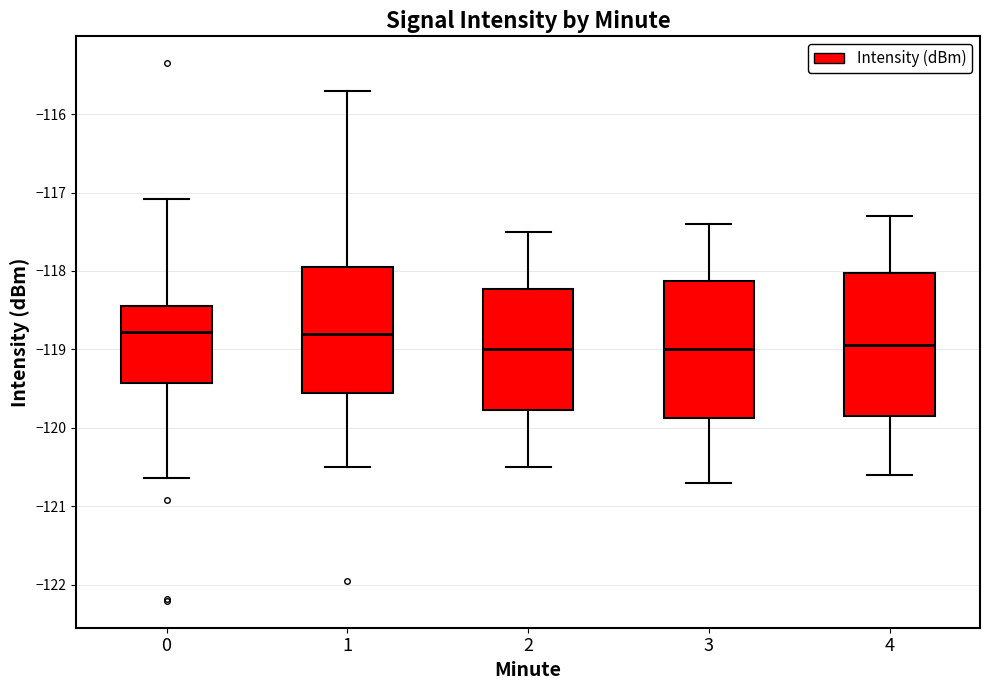

Reading left to right, transcribe this box plot: for each box, give where its median line is, the range the box spans, and where its two whiskers end, as read against the y-axis. The values are not printed on the chart, so give them approximately, as read against the axis.

0: median -118.8, box -119.4 to -118.4, whiskers -120.6 to -117.1
1: median -118.8, box -119.5 to -117.9, whiskers -120.5 to -115.7
2: median -119.0, box -119.8 to -118.2, whiskers -120.5 to -117.5
3: median -119.0, box -119.9 to -118.1, whiskers -120.7 to -117.4
4: median -118.9, box -119.8 to -118.0, whiskers -120.6 to -117.3